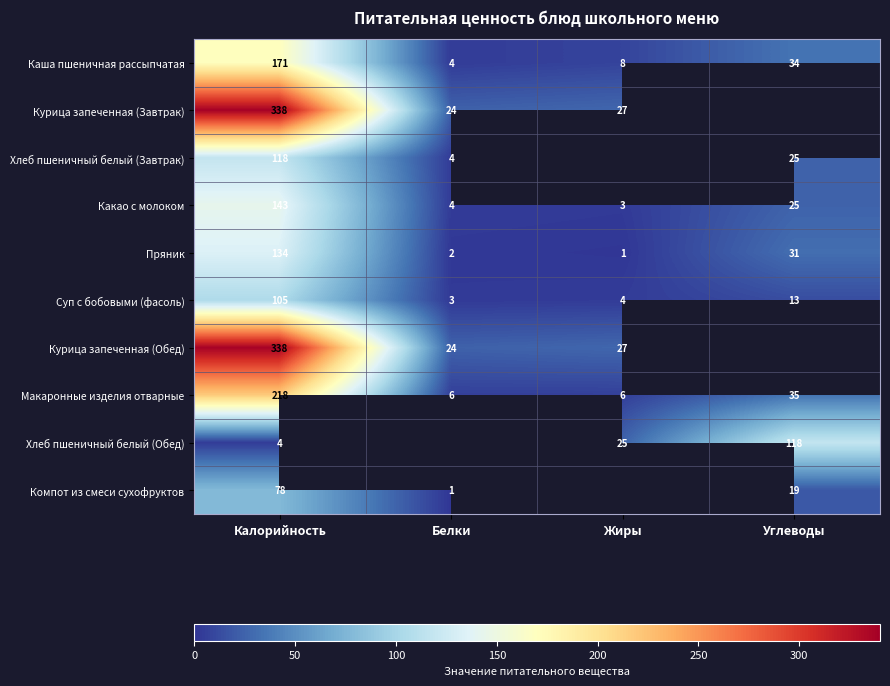

What is the average value of the Макаронные изделия отварные series?

66